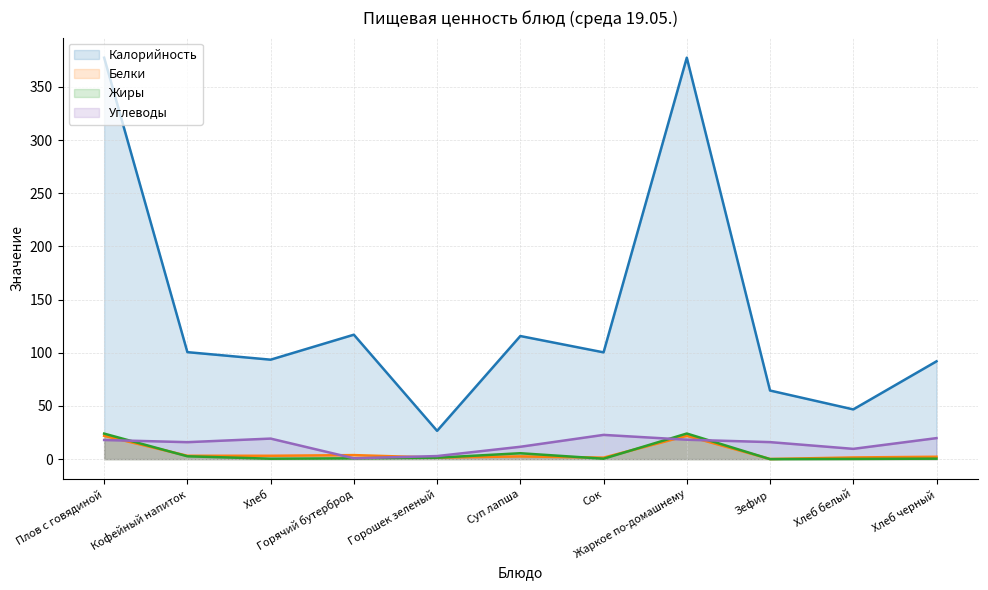

What is the difference between the Белки values at Горошек зеленый and Хлеб черный?

0.8